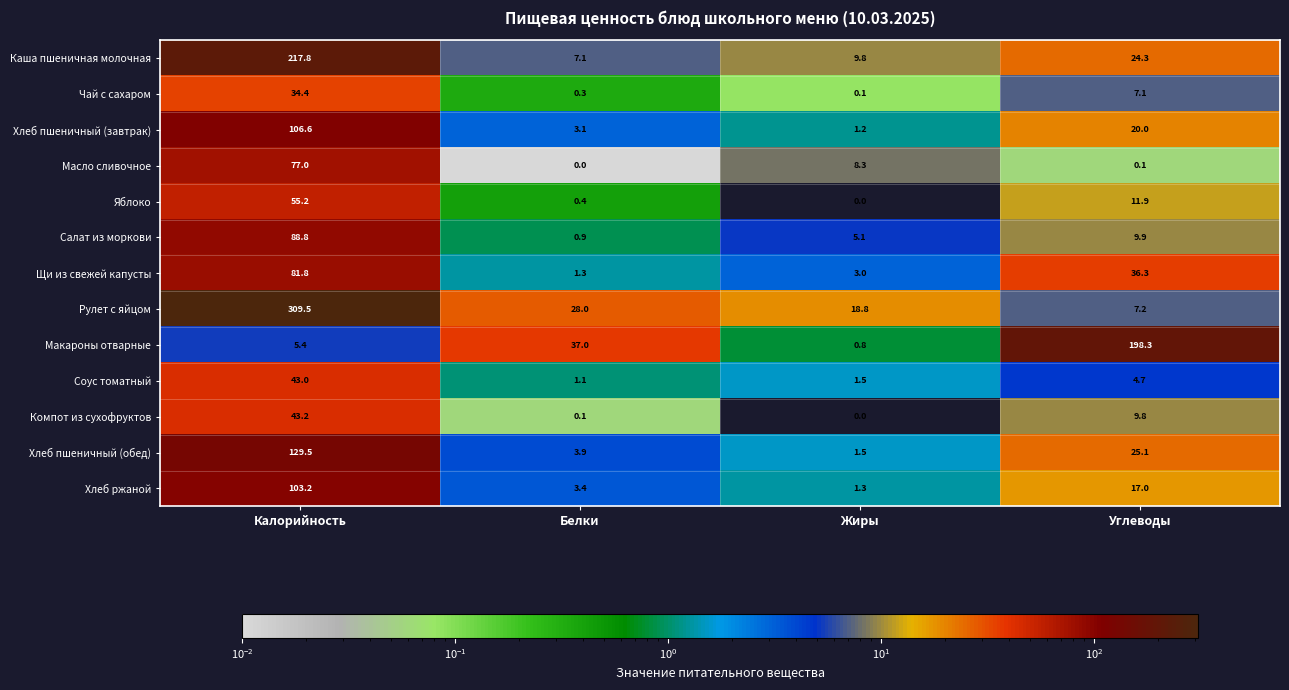

What is the difference between the highest and lowest values at Калорийность?

304.1